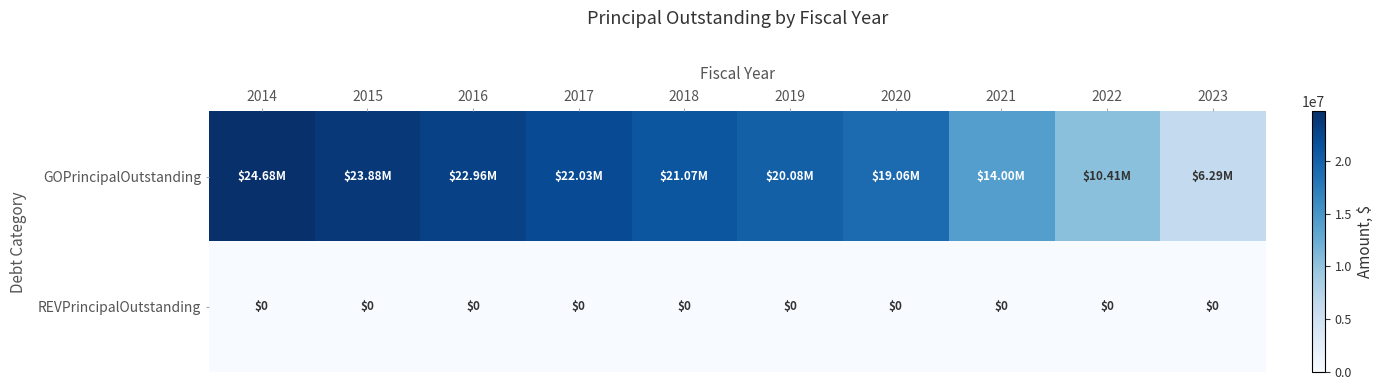

What is the difference between the maximum and second lowest values in the GOPrincipalOutstanding series?

14276000